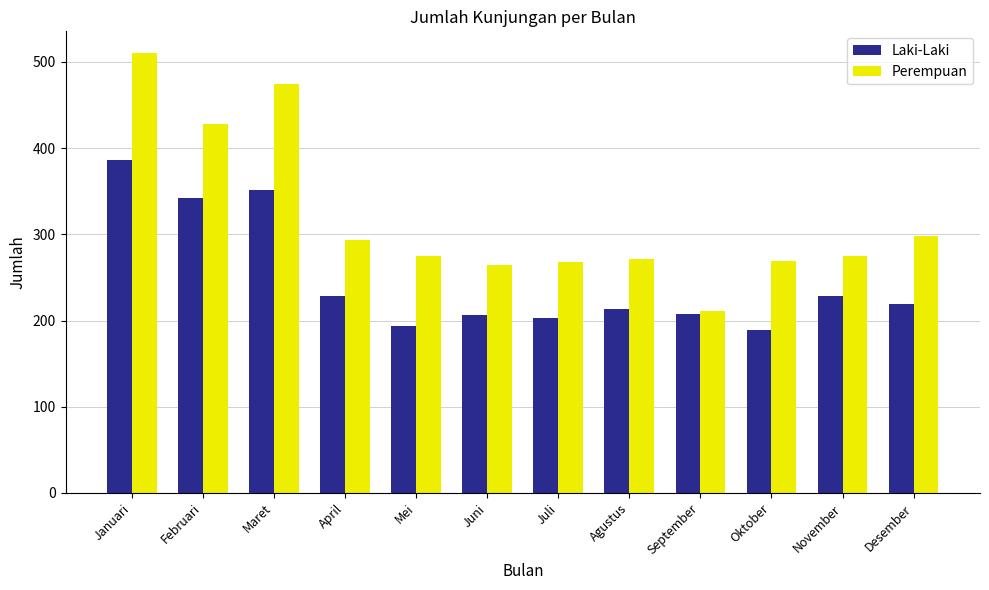

Which series has the widest spread of values?

Perempuan